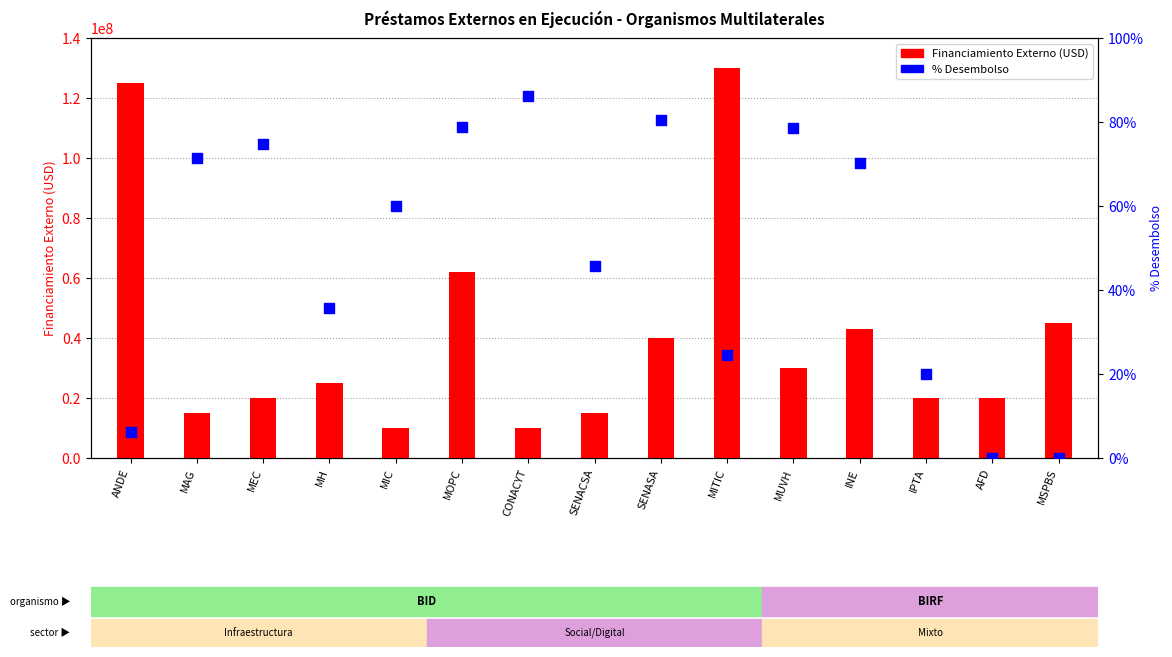

Which series has the largest total across all categories?

FINANCIAMIENTO EXTERNO